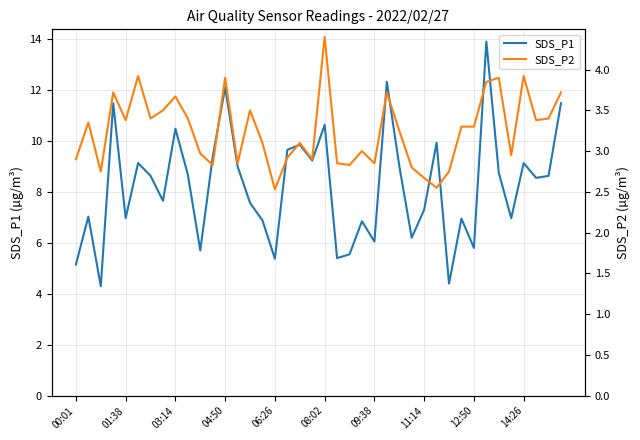

True or false: SDS_P1 has more than 1 interior local peaks.

True